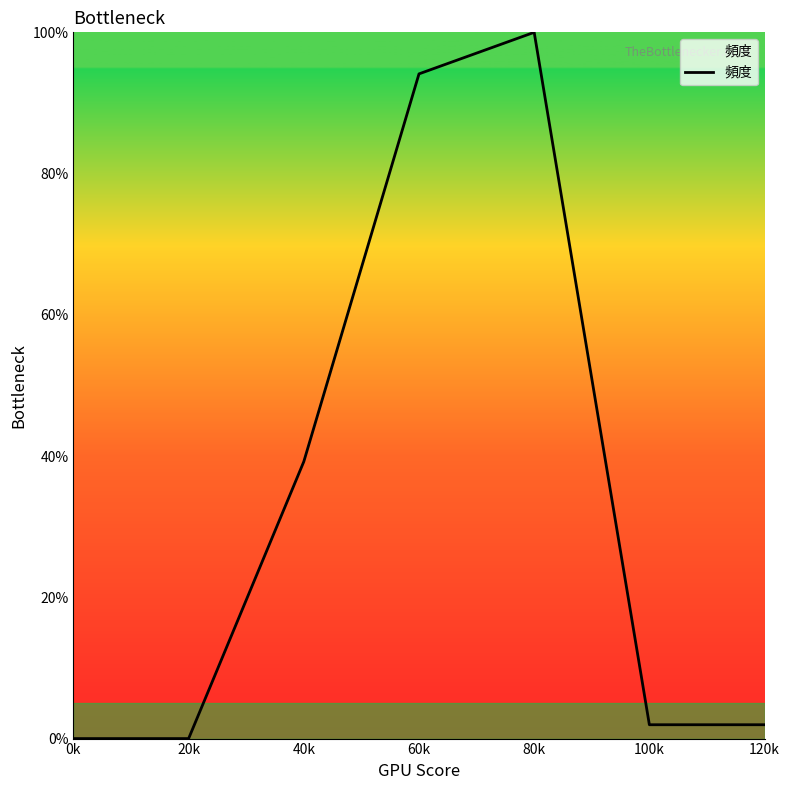

Reading left to right, extract all data points from this chart.

0.0	0.0	39.2	94.1	100.0	2.0	2.0